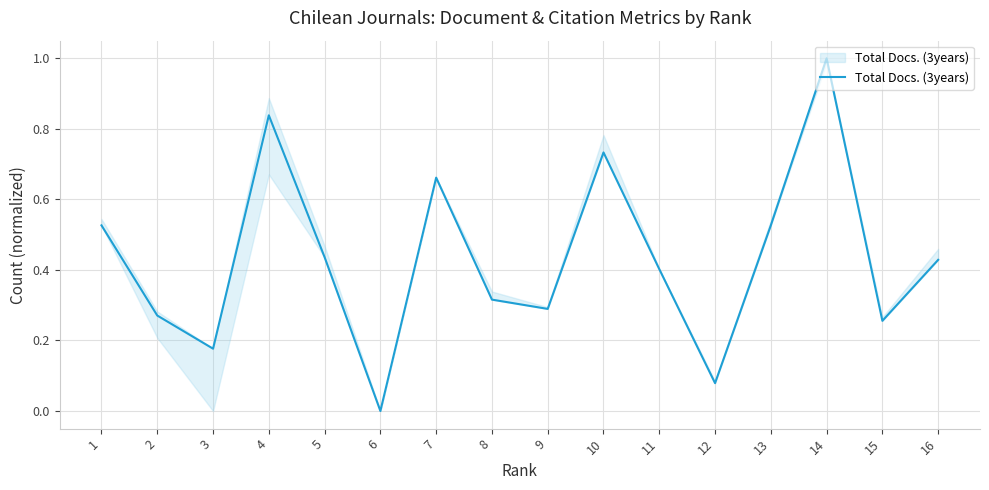

True or false: the data shows 0.3 at 9.

True